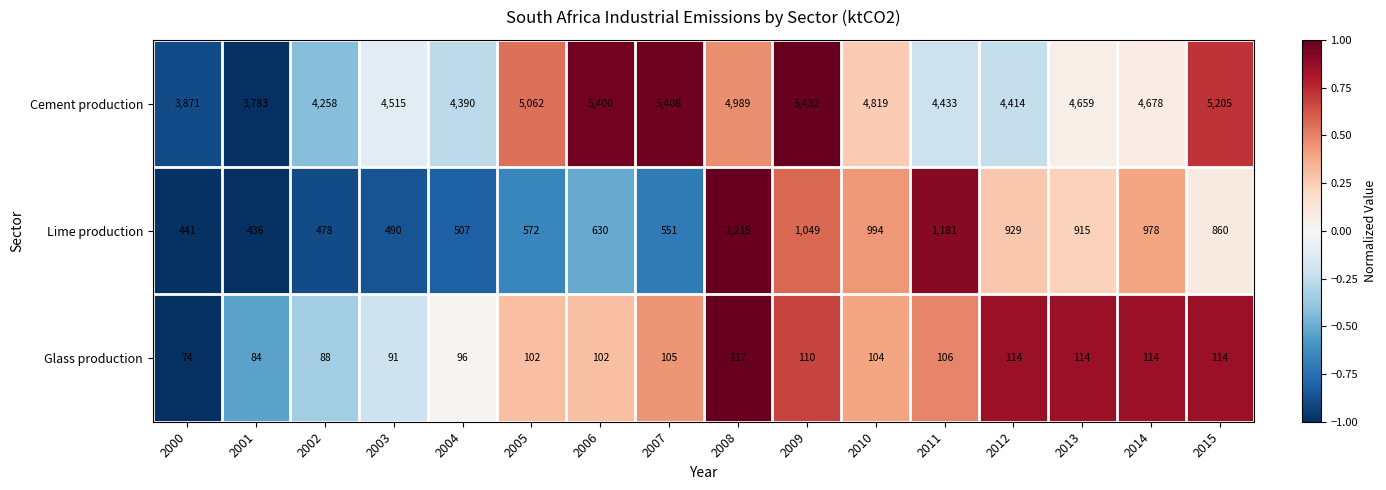

What is the difference between the highest and lowest values at 2008?

4872